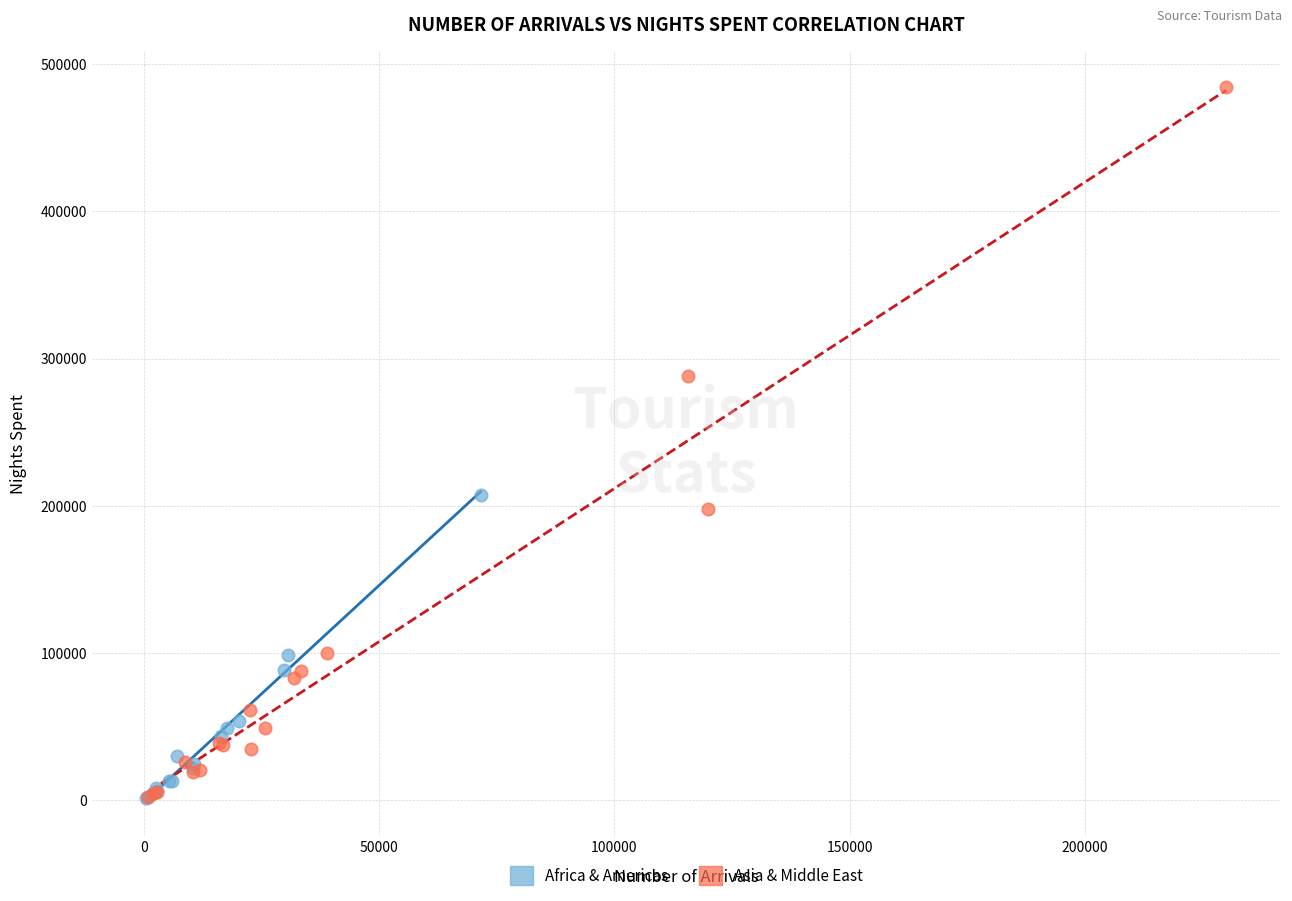

Which series contains the highest Y value?

Asia & Middle East